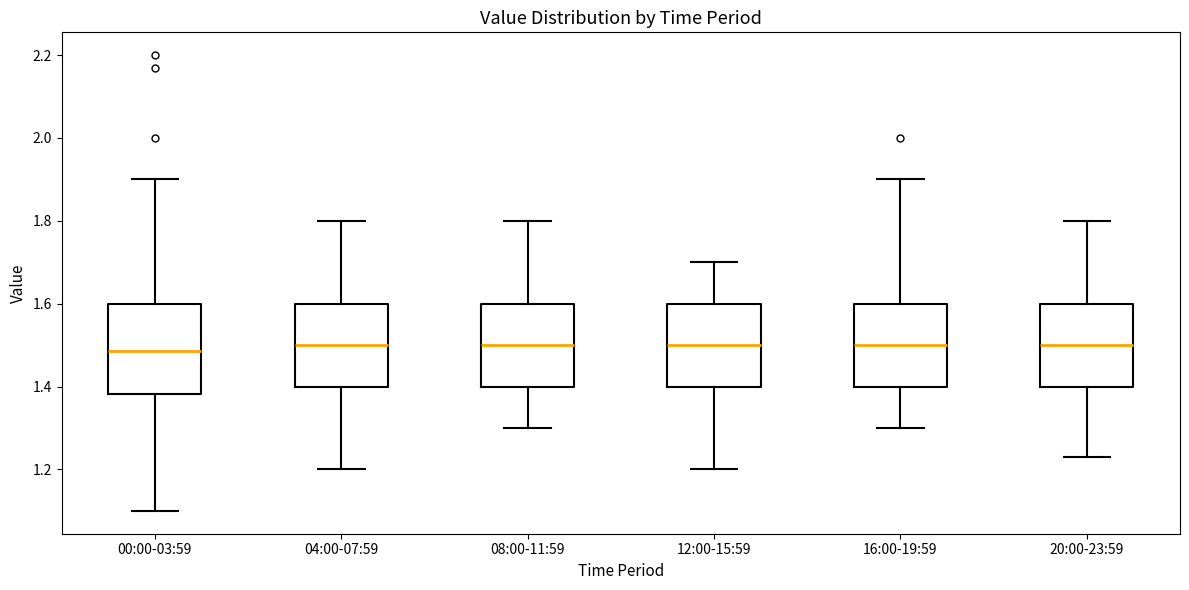

Reading left to right, transcribe this box plot: for each box, give where its median line is, the range the box spans, and where its two whiskers end, as read against the y-axis. The values are not printed on the chart, so give them approximately, as read against the axis.

00:00-03:59: median 1.48, box 1.38 to 1.60, whiskers 1.10 to 1.90
04:00-07:59: median 1.50, box 1.40 to 1.60, whiskers 1.20 to 1.80
08:00-11:59: median 1.50, box 1.40 to 1.60, whiskers 1.30 to 1.80
12:00-15:59: median 1.50, box 1.40 to 1.60, whiskers 1.20 to 1.70
16:00-19:59: median 1.50, box 1.40 to 1.60, whiskers 1.30 to 1.90
20:00-23:59: median 1.50, box 1.40 to 1.60, whiskers 1.24 to 1.80